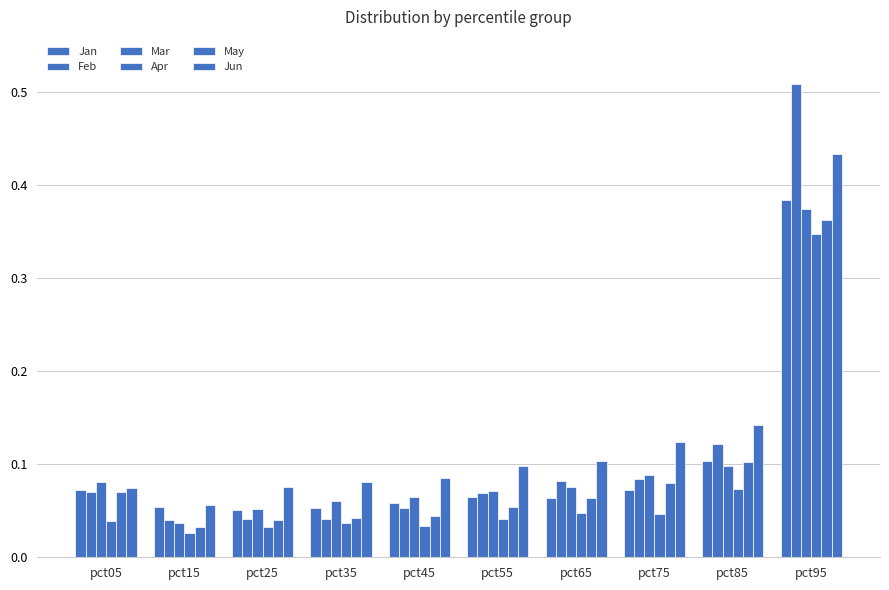

Which label corresponds to the smallest value in the chart?

pct15